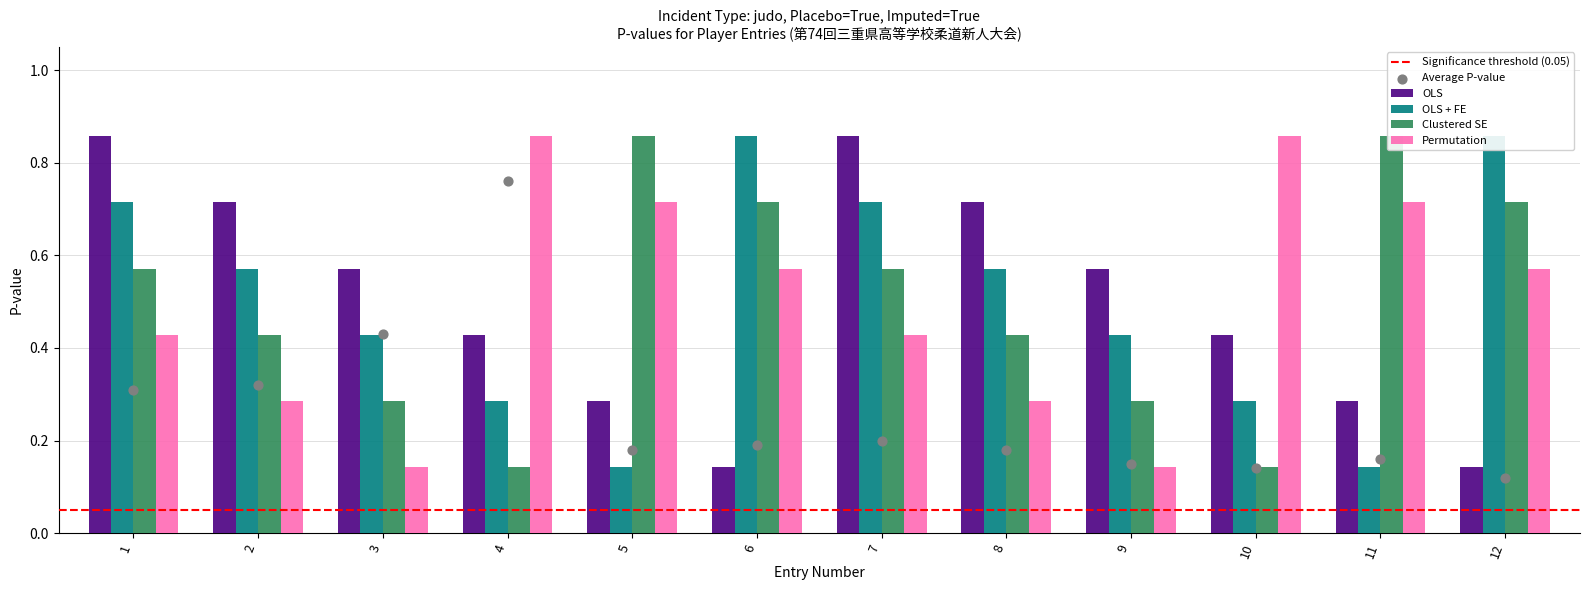

Which series has the largest total across all categories?

OLS